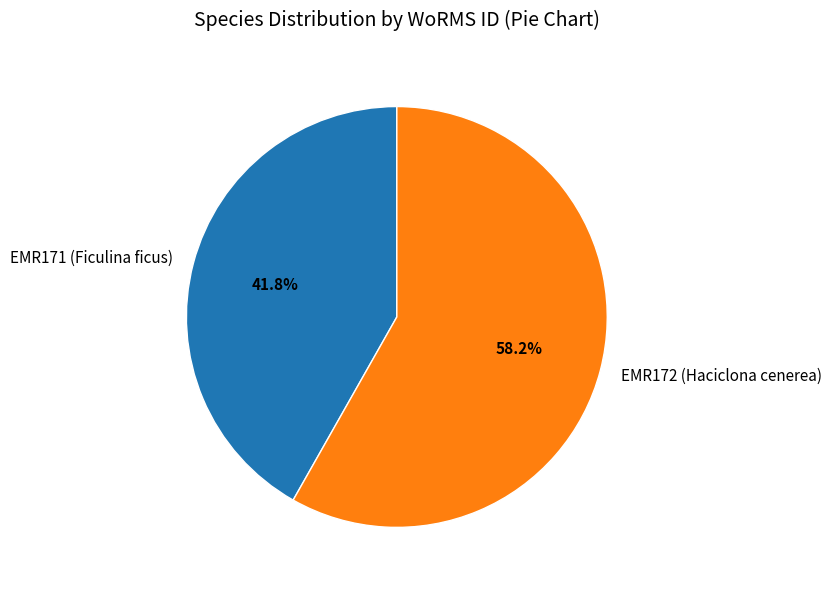

To the nearest percent, what is the average slice percentage?

50%